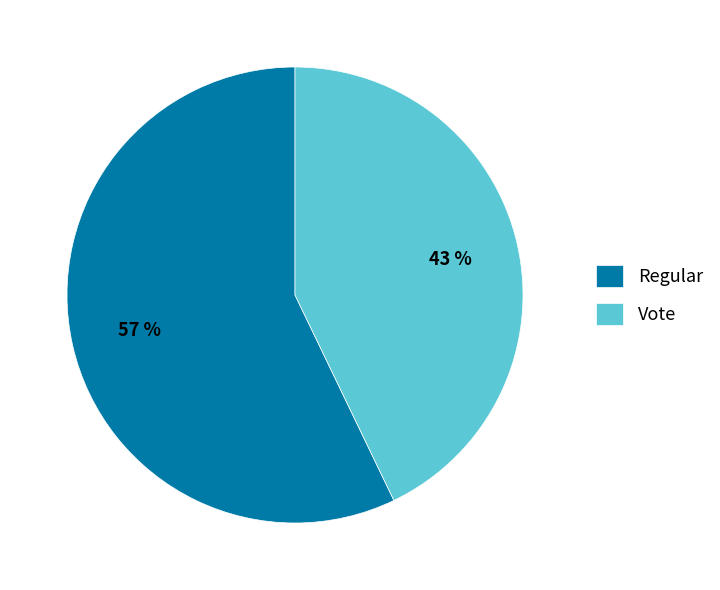

What is the smallest slice in the pie chart?

Vote